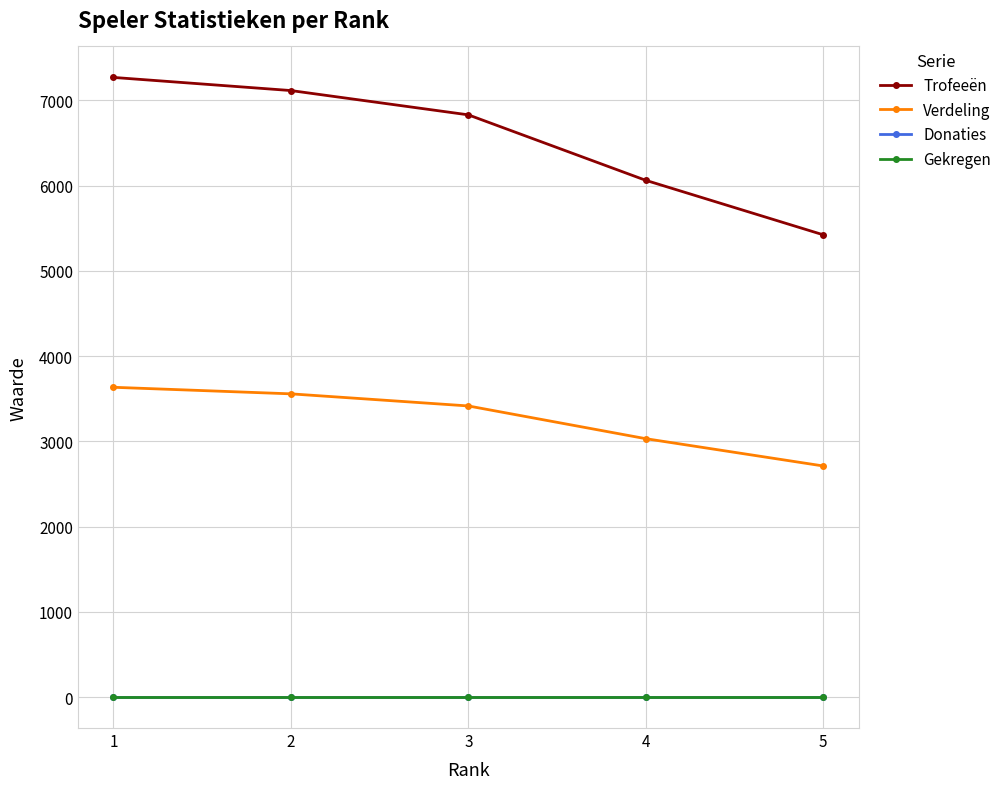

Does the chart have visible grid lines?

Yes